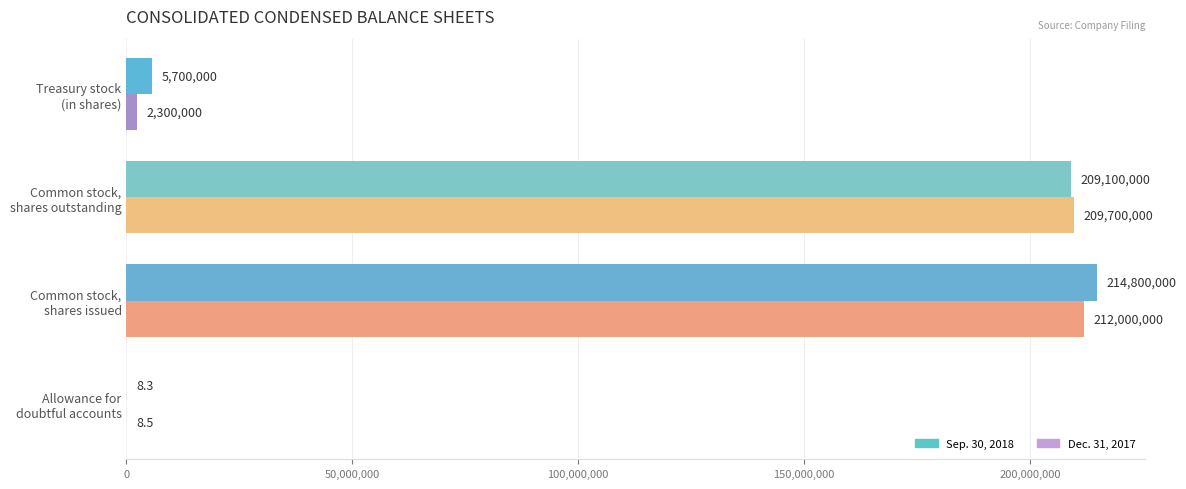

What is the maximum value for Sep. 30, 2018?

214800000.0